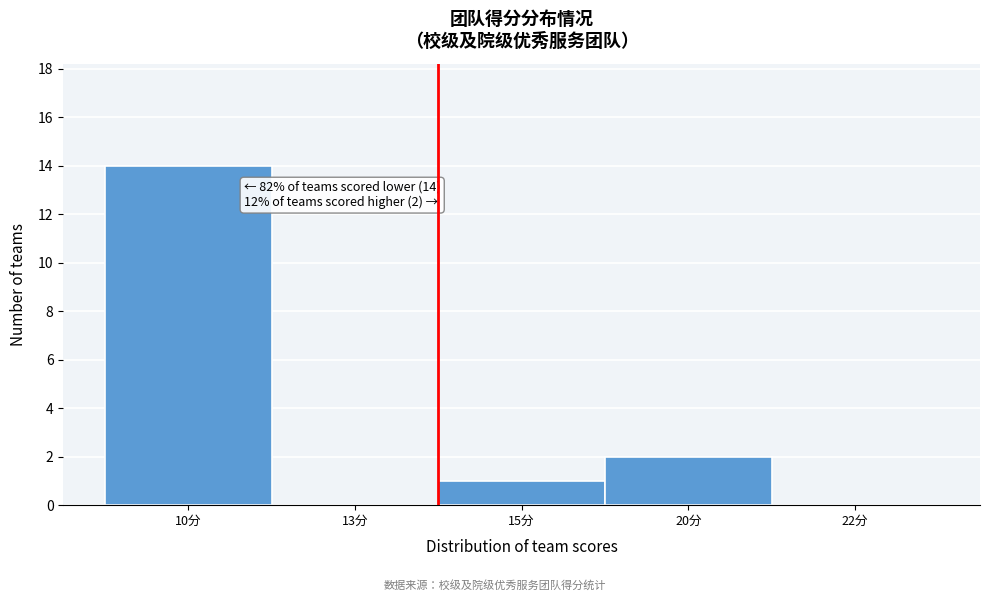

Reading right to left, what are all the values shown in this chart?

22分=0	20分=2	15分=1	13分=0	10分=14